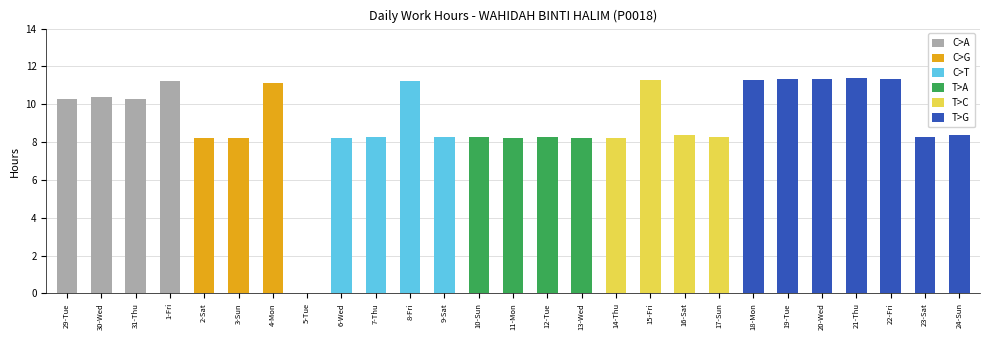

Count the number of categories in the chart.

27